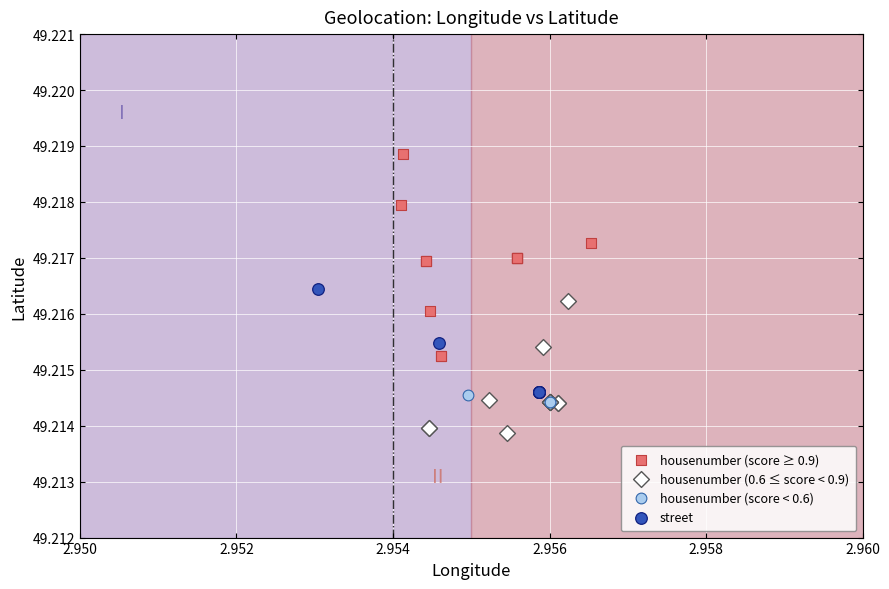

Which series contains the lowest Y value?

housenumber (0.6 ≤ score < 0.9)